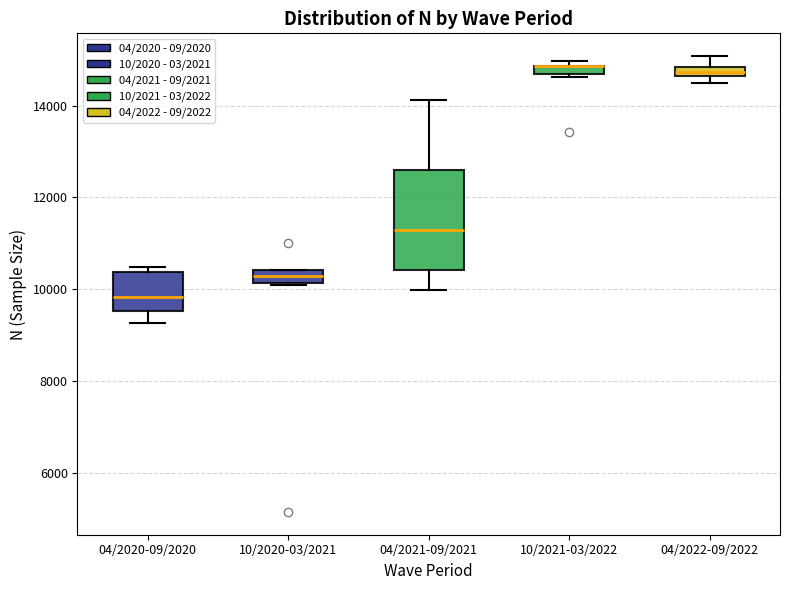

Which box is the tallest, from its lower edge to its upper edge?

04/2021-09/2021